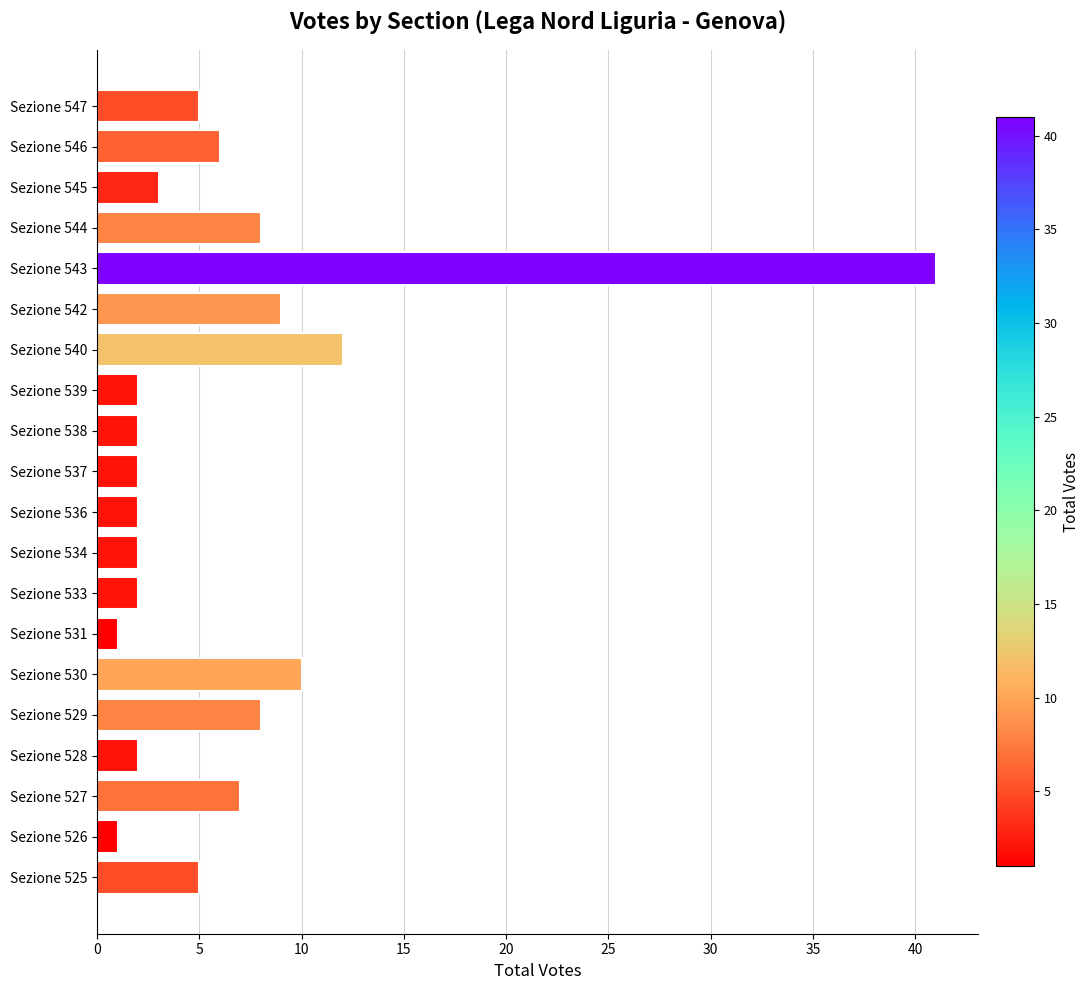

True or false: the data shows 2 at Sezione 527.

False